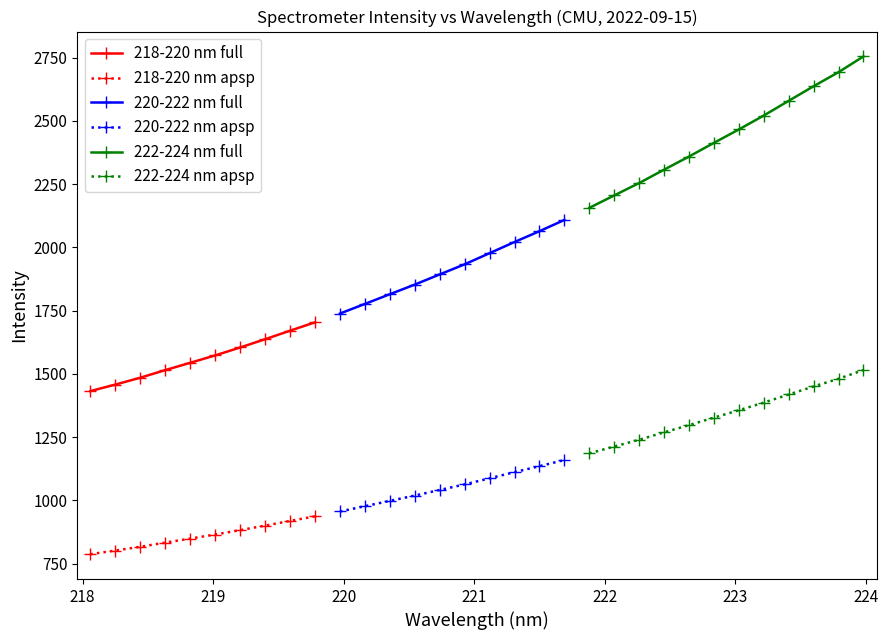

What is the value of the 218-220 nm apsp point at the 10th from the left?

937.0